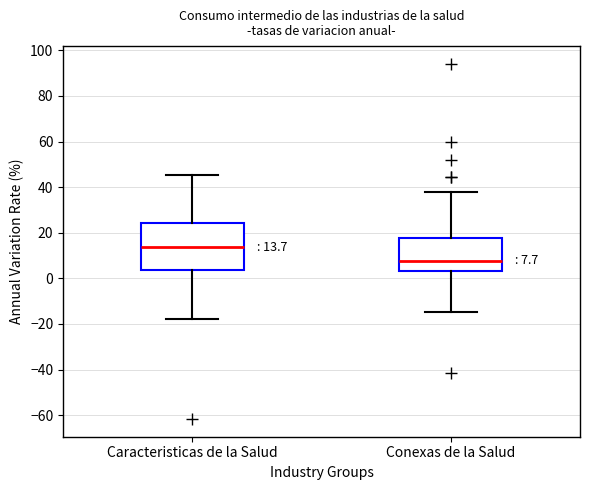

Which box has the highest median line?

Caracteristicas de la Salud